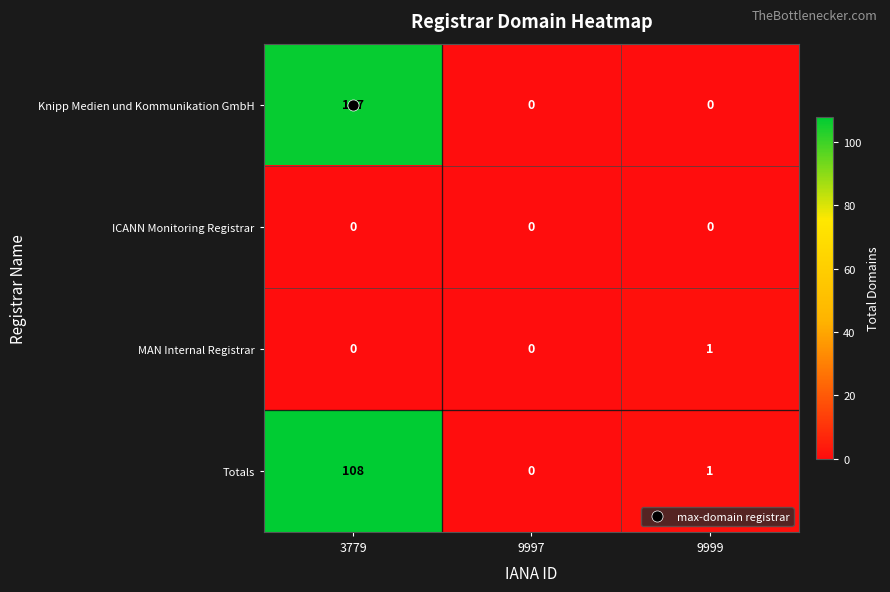

Read the Knipp Medien und Kommunikation GmbH value at 3779, to the nearest 10.

110